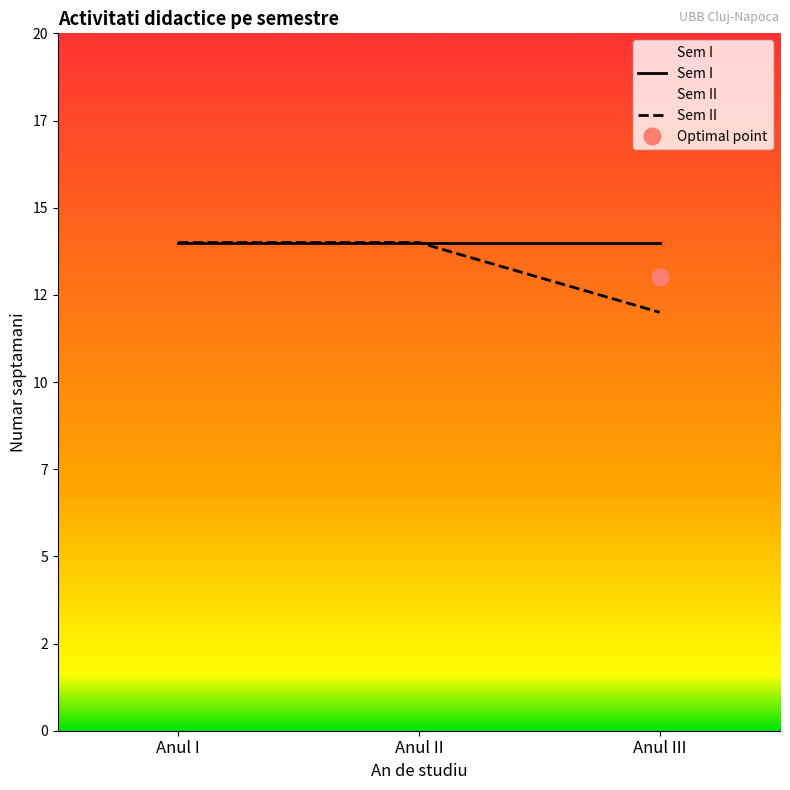

Reading right to left, transcribe all the data shown in this chart.

Anul III=12	Anul II=14	Anul I=14